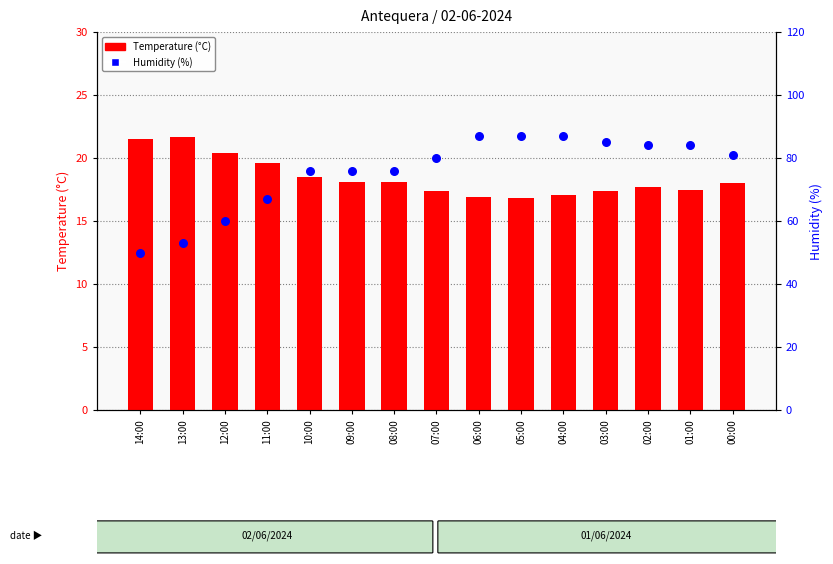

Is the value of Temperature (C) at 05:00 greater than the value of Humidity (%) at 03:00?

No